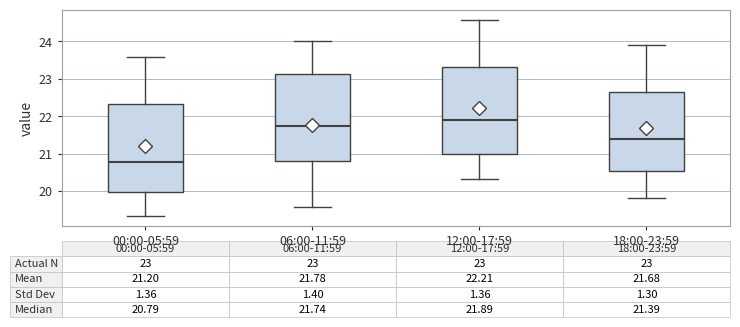

Which box has the lowest median line?

00:00-05:59